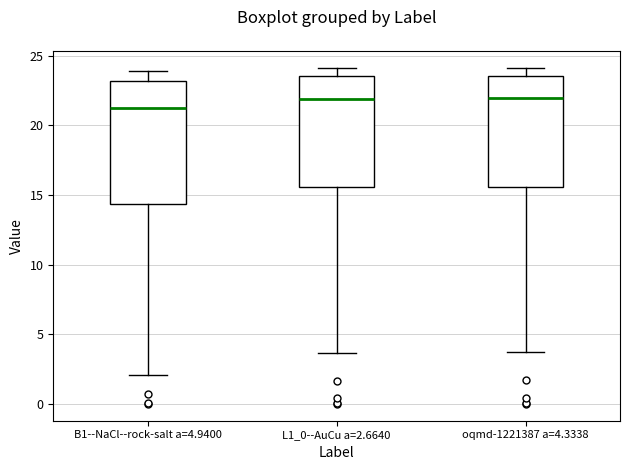

Where is the lower edge of the box for B1--NaCl--rock-salt a=4.9400 on the y-axis? The values are not printed on the chart, so give them approximately, as read against the axis.

14.5